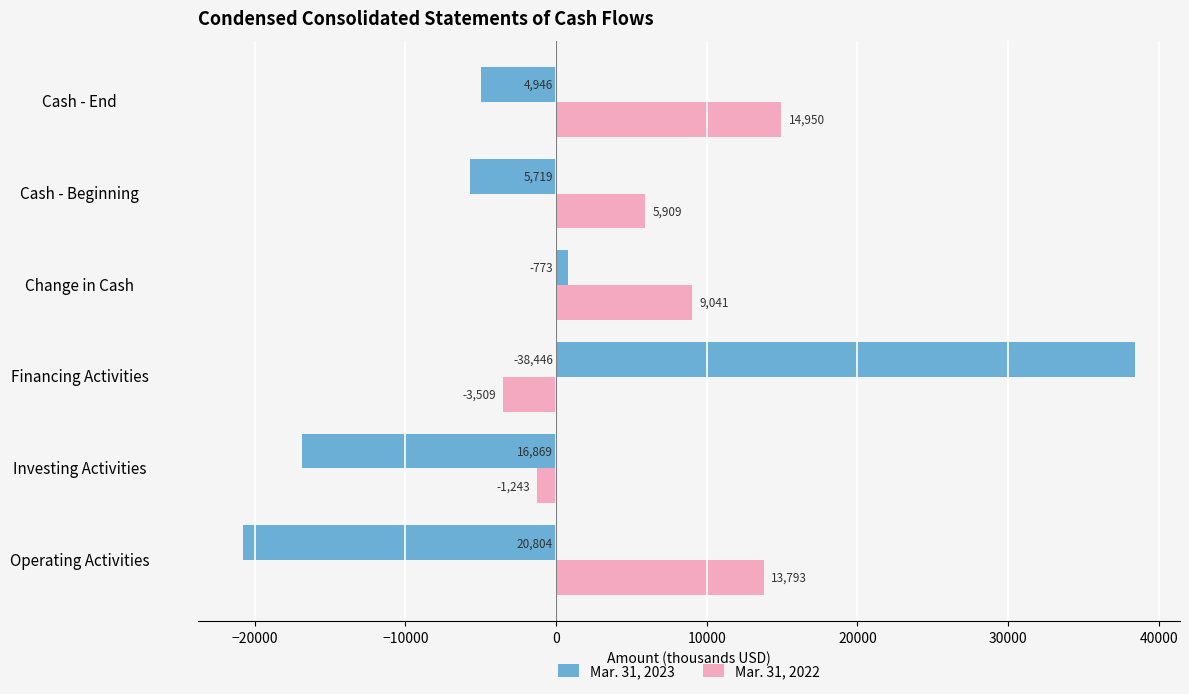

Is the value of Mar. 31, 2023 at Investing Activities greater than the value of Mar. 31, 2022 at Cash - Beginning?

No